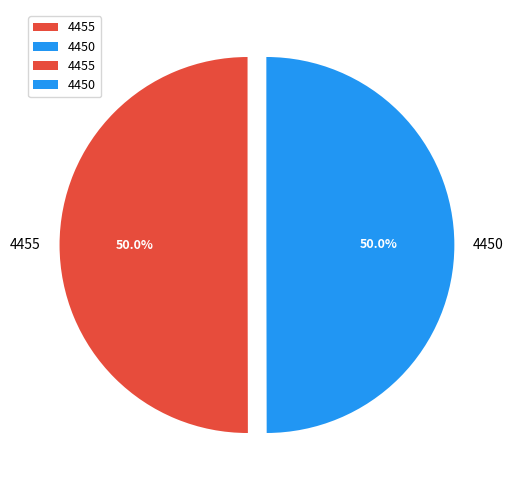

Approximately how many times larger is the value at 4450 compared to 4455?

1.0